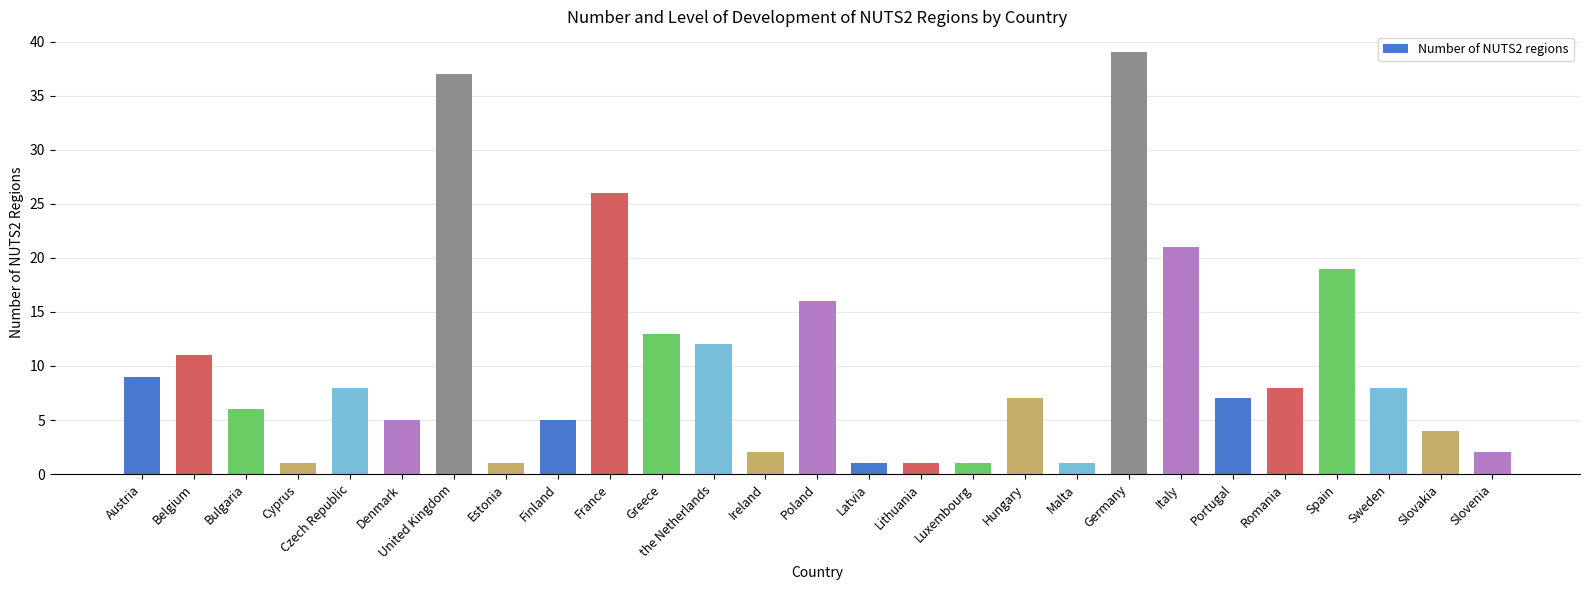

What is the minimum value shown in the chart?

1